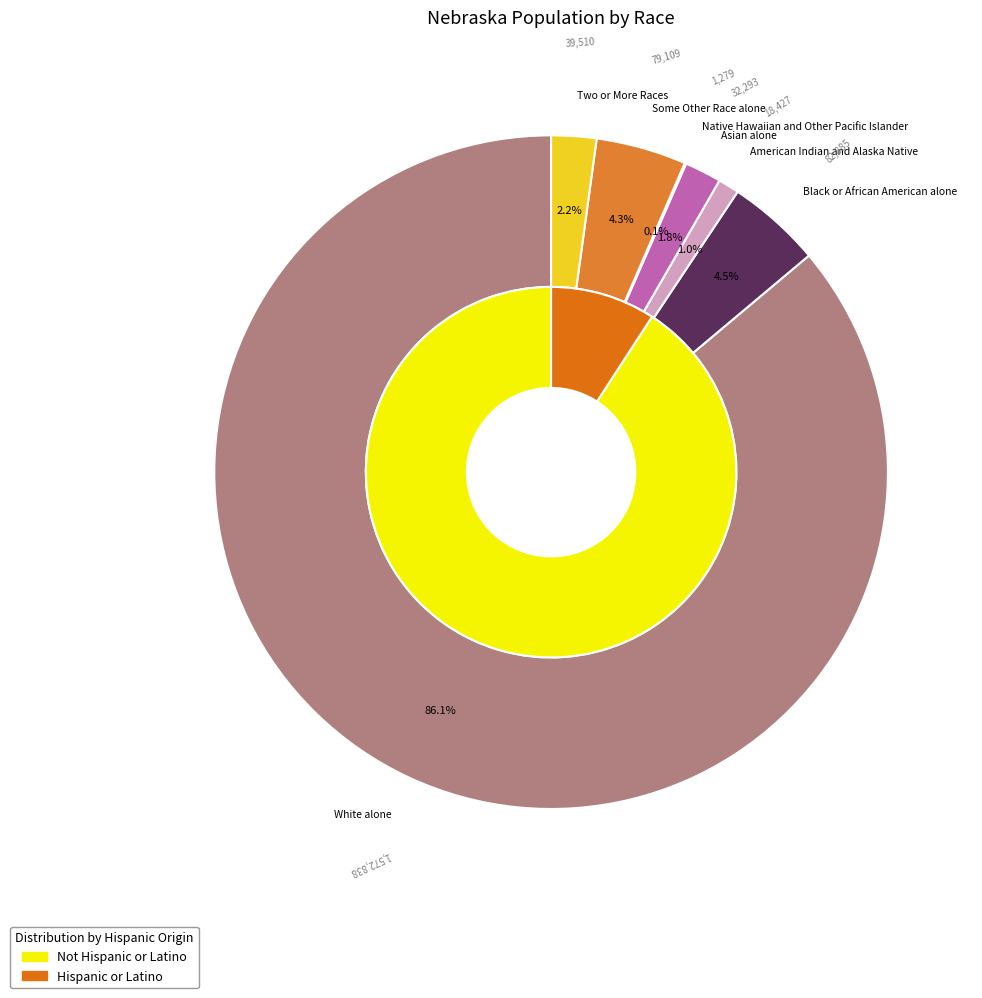

What is the largest slice in the pie chart?

White alone